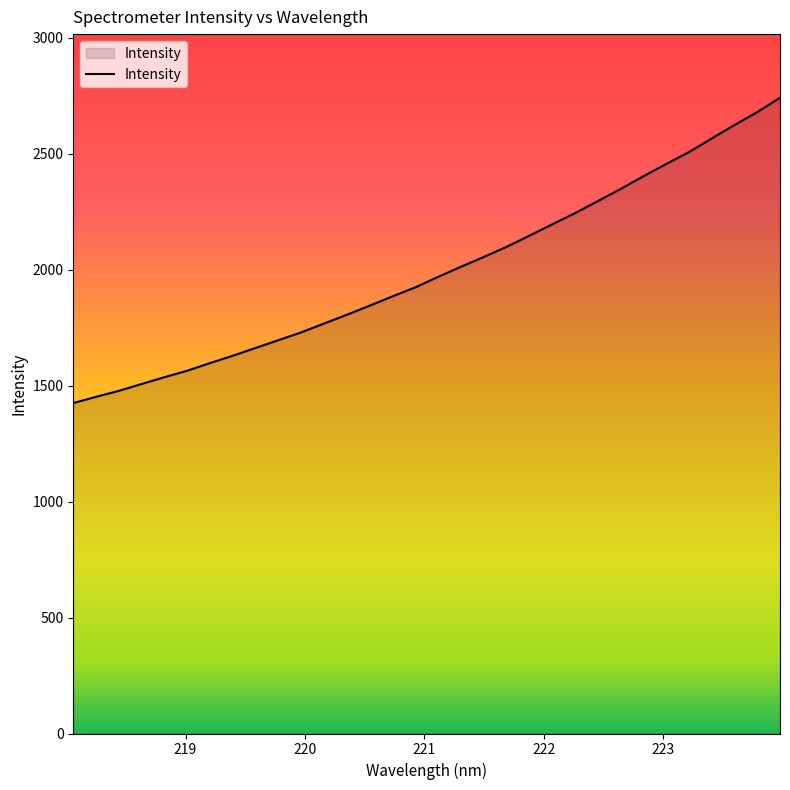

Does the chart display data point markers on the line(s)?

No